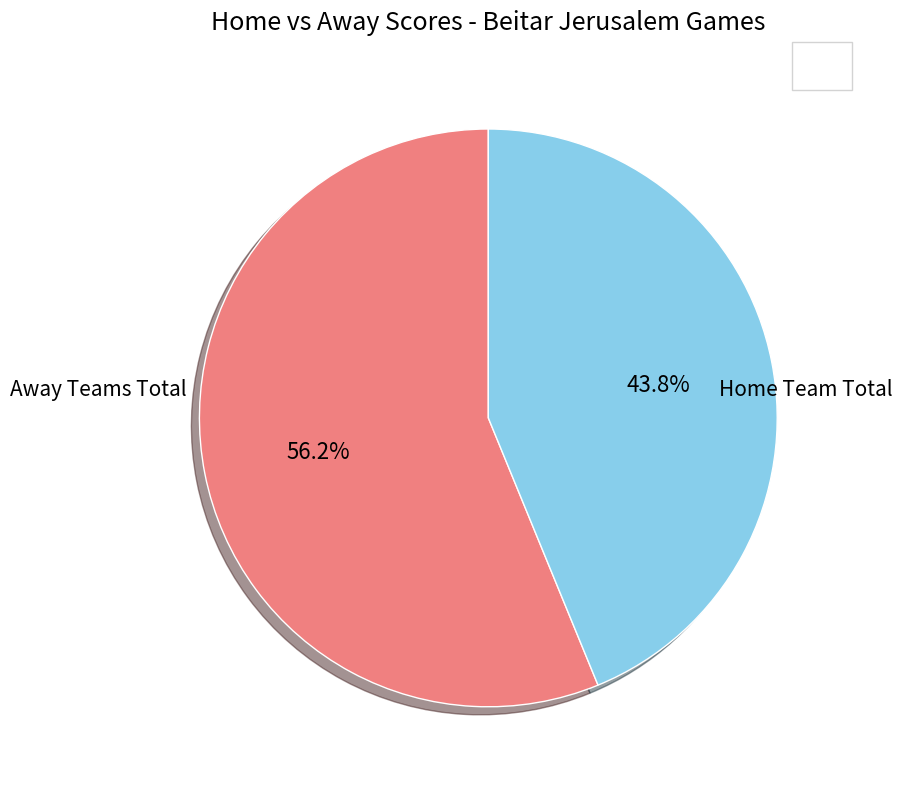

Does any single category account for the majority?

Yes